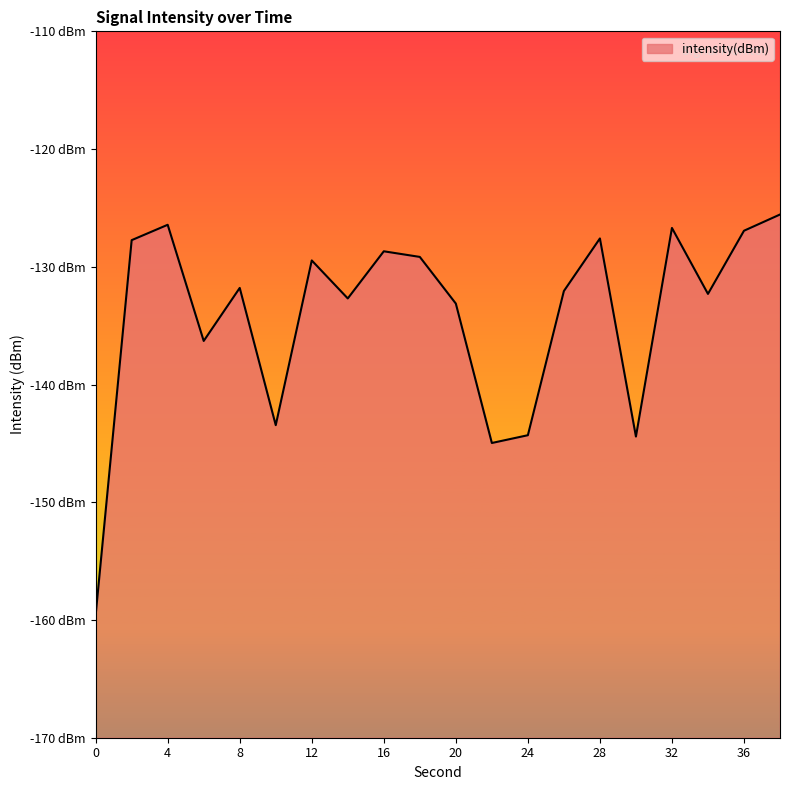

What is the value of the 3rd point from the left?

-126.4